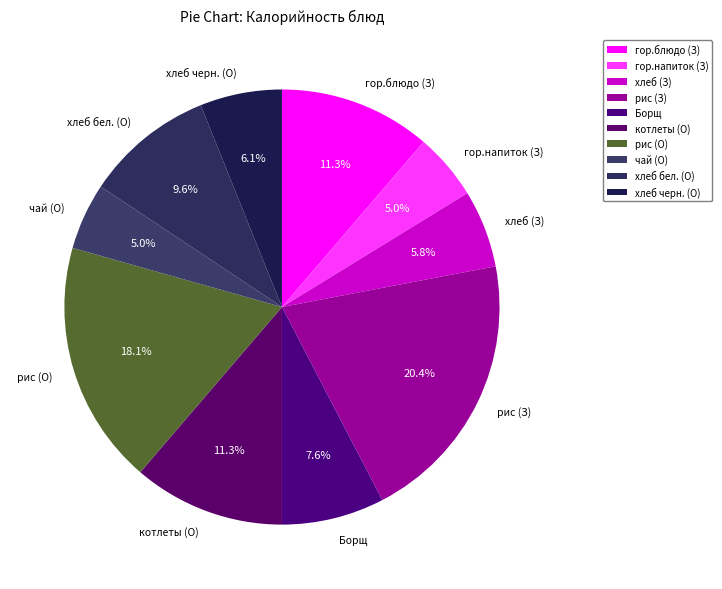

Combined, do котлеты (О) and чай (О) account for over 50%?

No